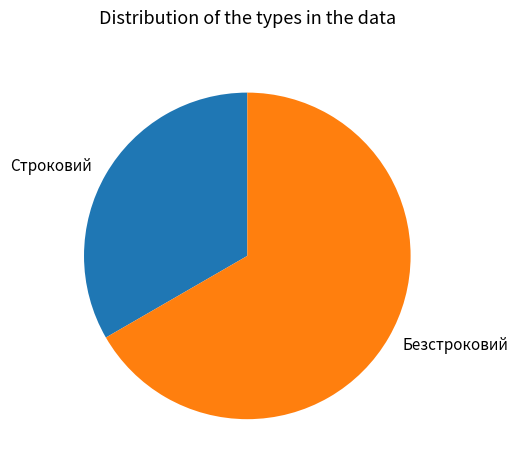

Which slice is the largest?

Безстроковий